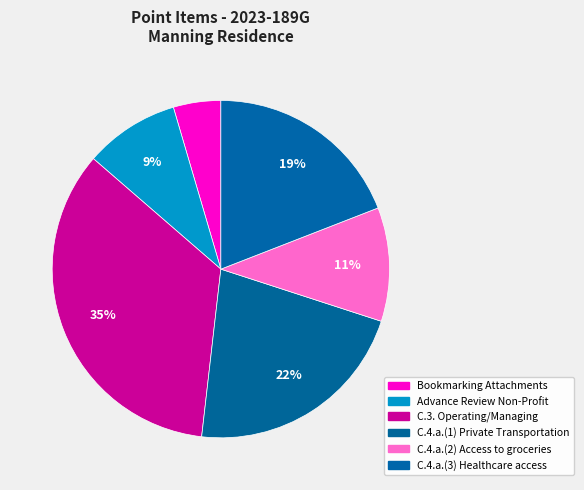

Does C.4.a.(3) Healthcare access account for over 50% of the chart?

No